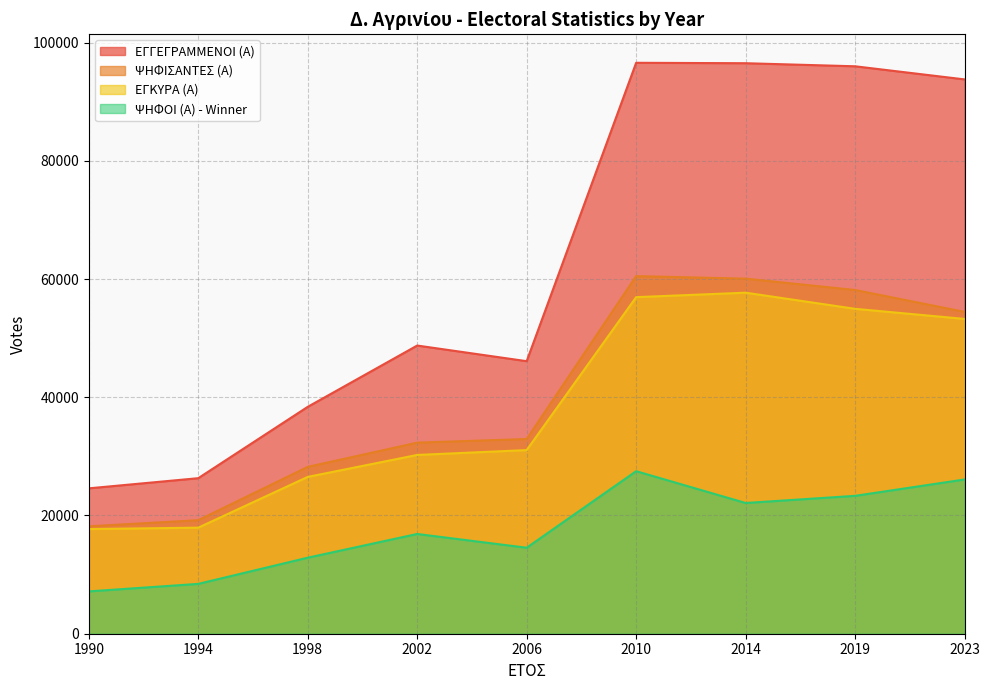

At which label does ΕΓΓΕΓΡΑΜΜΕΝΟΙ (Α) reach its minimum?

1990